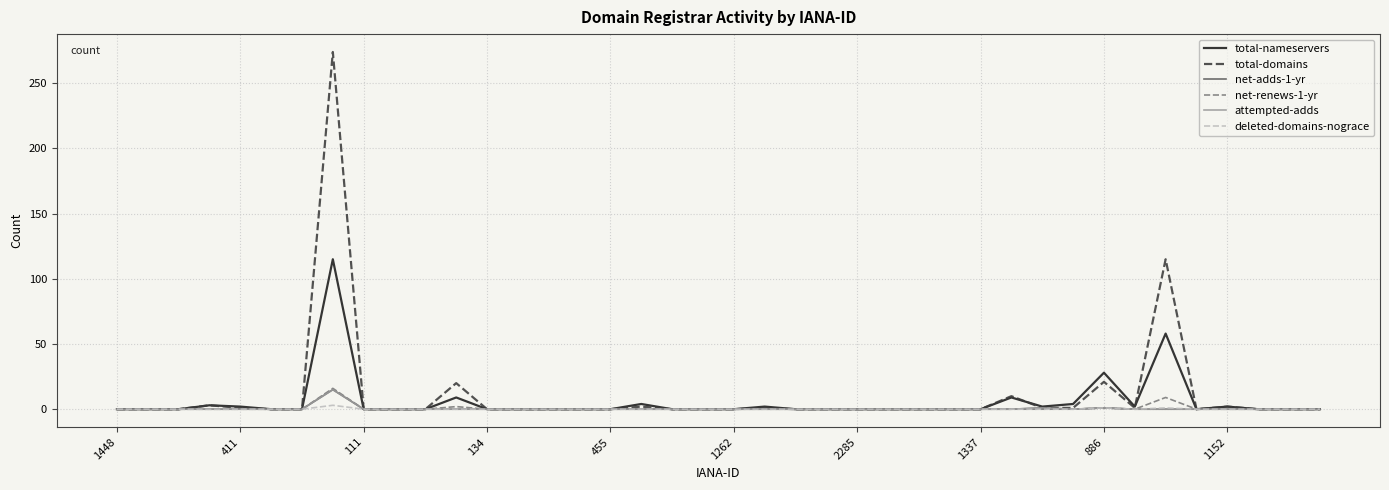

Is this an area chart (filled region under the line)?

No